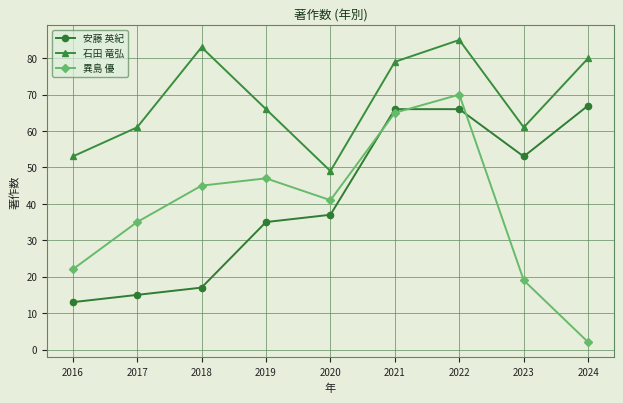

Which label corresponds to the smallest value in the chart?

2024